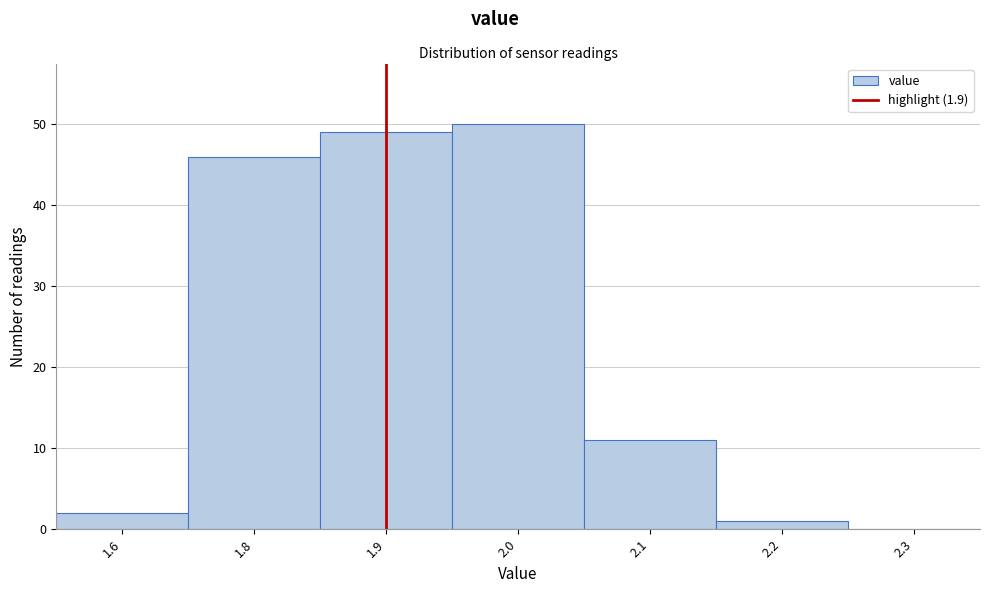

Reading right to left, list all the values displayed in this chart.

2.3=0	2.2=1	2.1=11	2.0=50	1.9=49	1.8=46	1.6=2